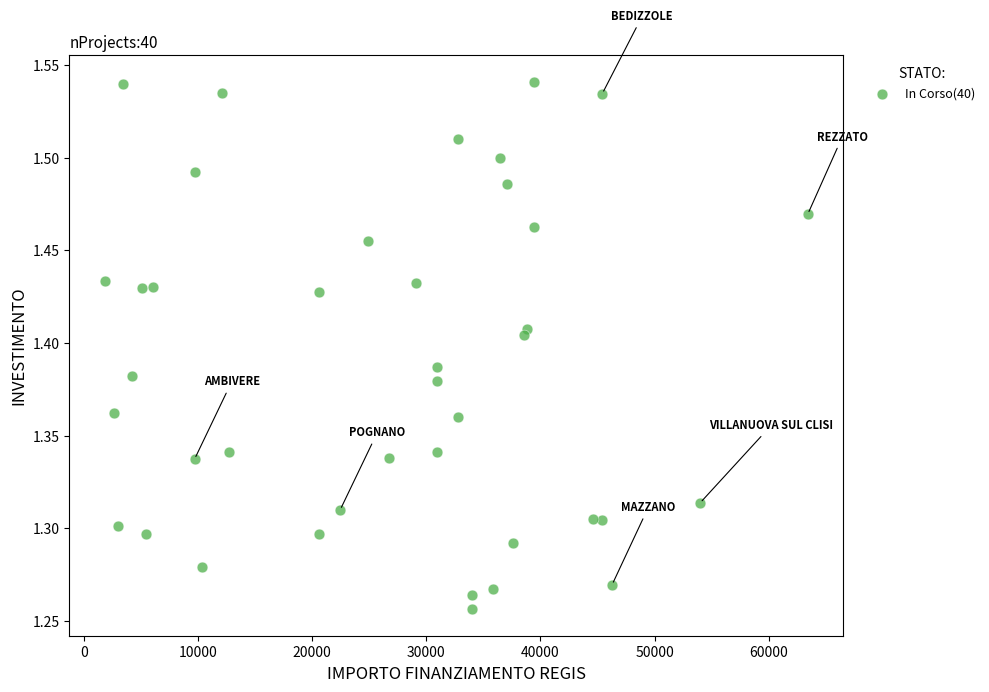

What is the range of Y values (max minus min)?

0.3